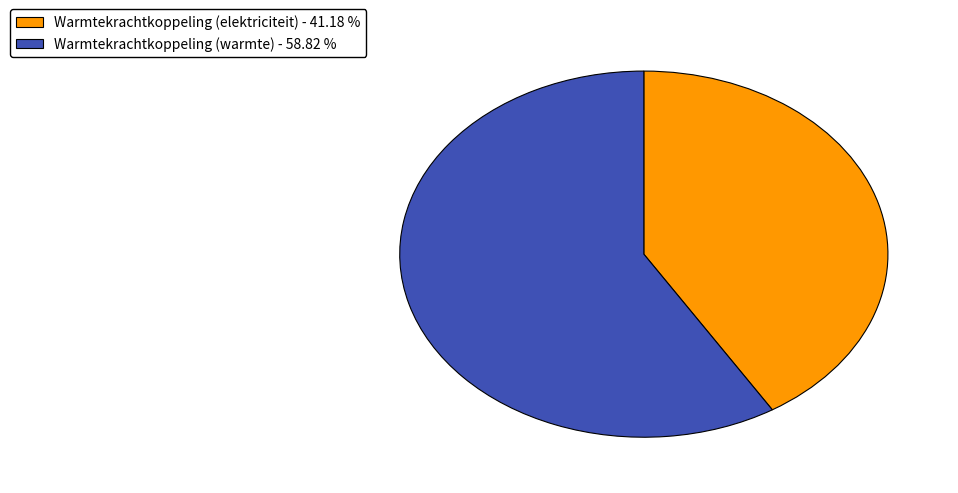

Is there a majority slice in this chart?

Yes